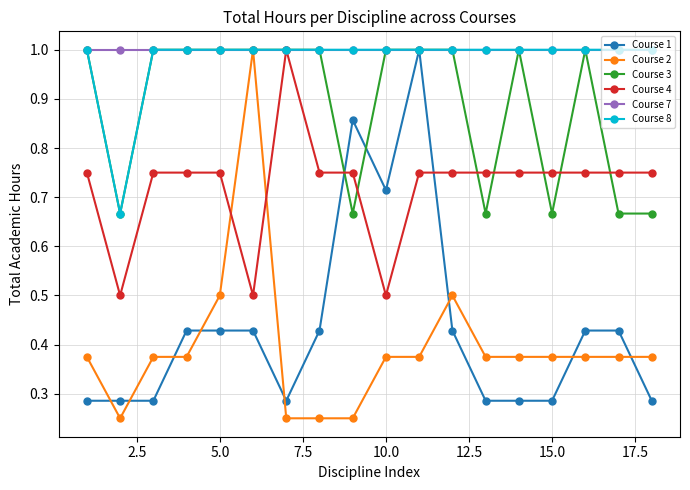

Which series has the widest spread of values?

Course 2